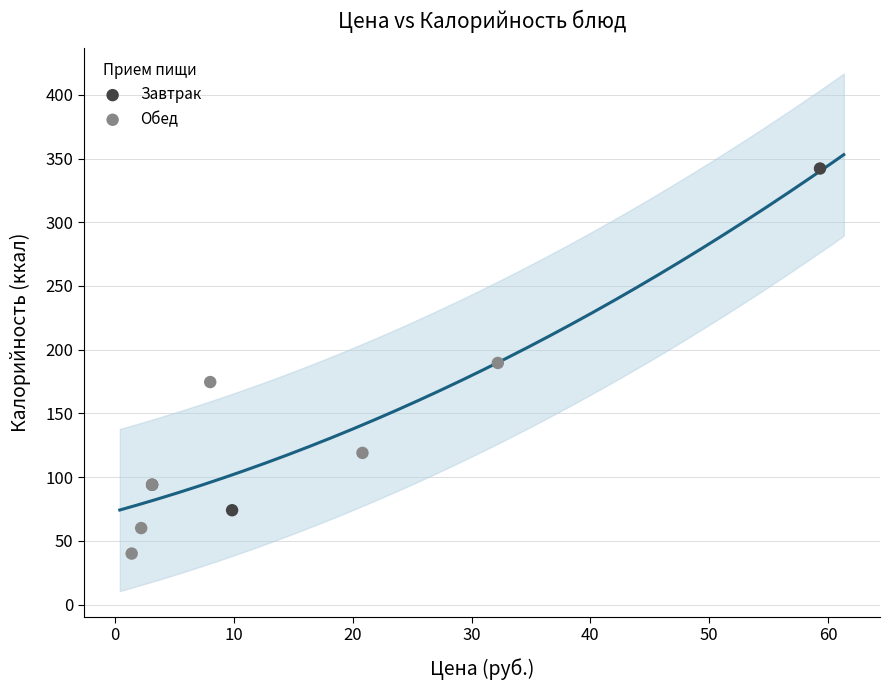

Which series contains the lowest Y value?

Обед